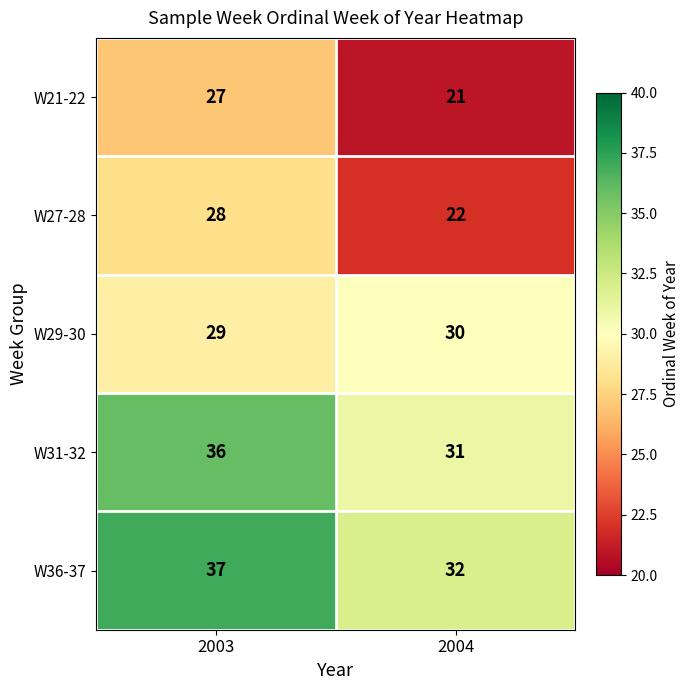

How many data points does each series have?

2